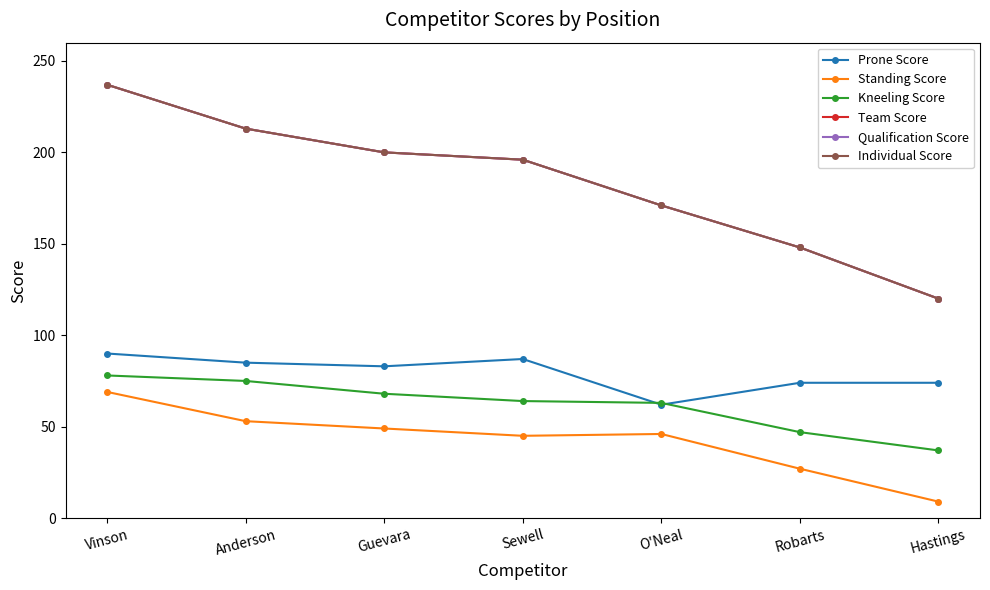

True or false: Team Score has a value of 200 at Guevara.

True